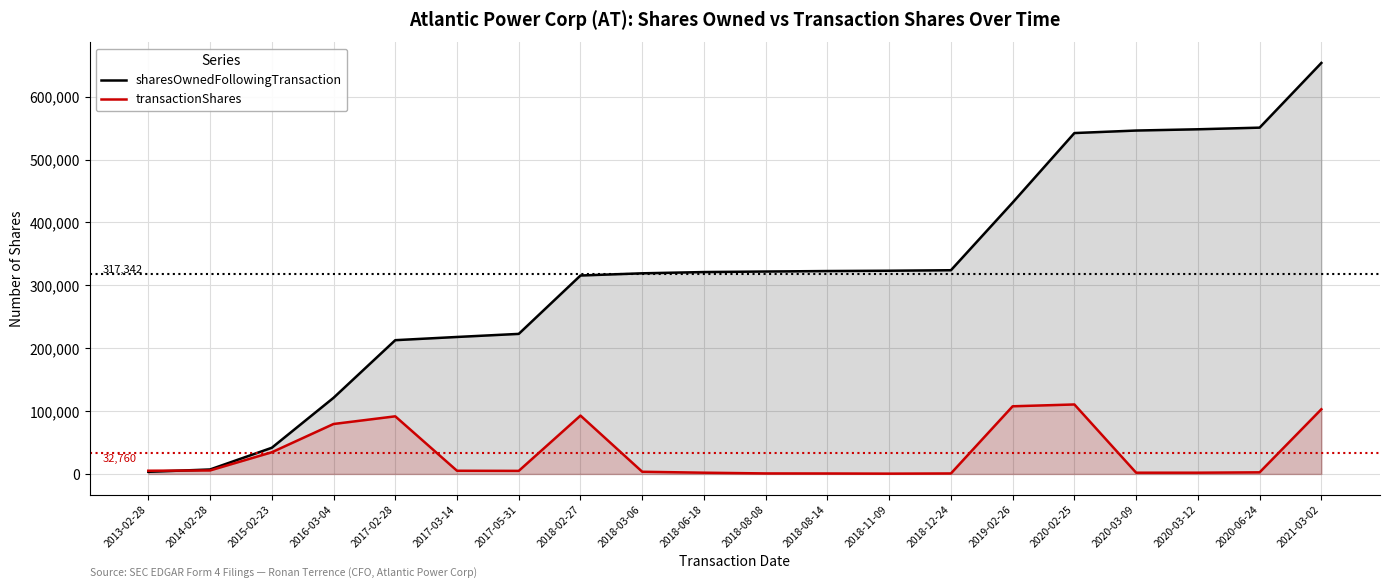

What is the approximate value of transactionShares at 2018-08-14?

754